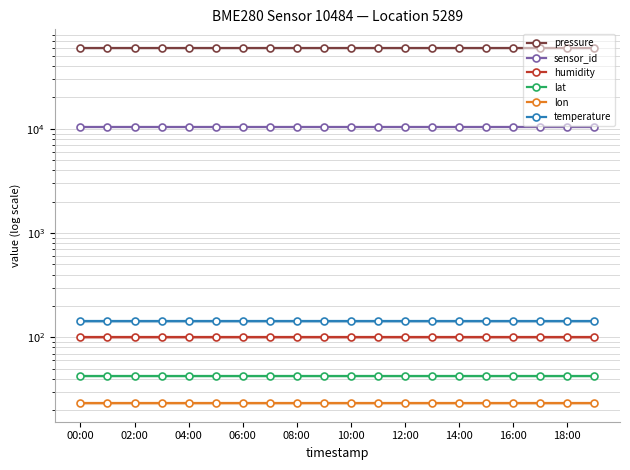

Is it true that sensor_id equals 10484.0 at 02:00?

True